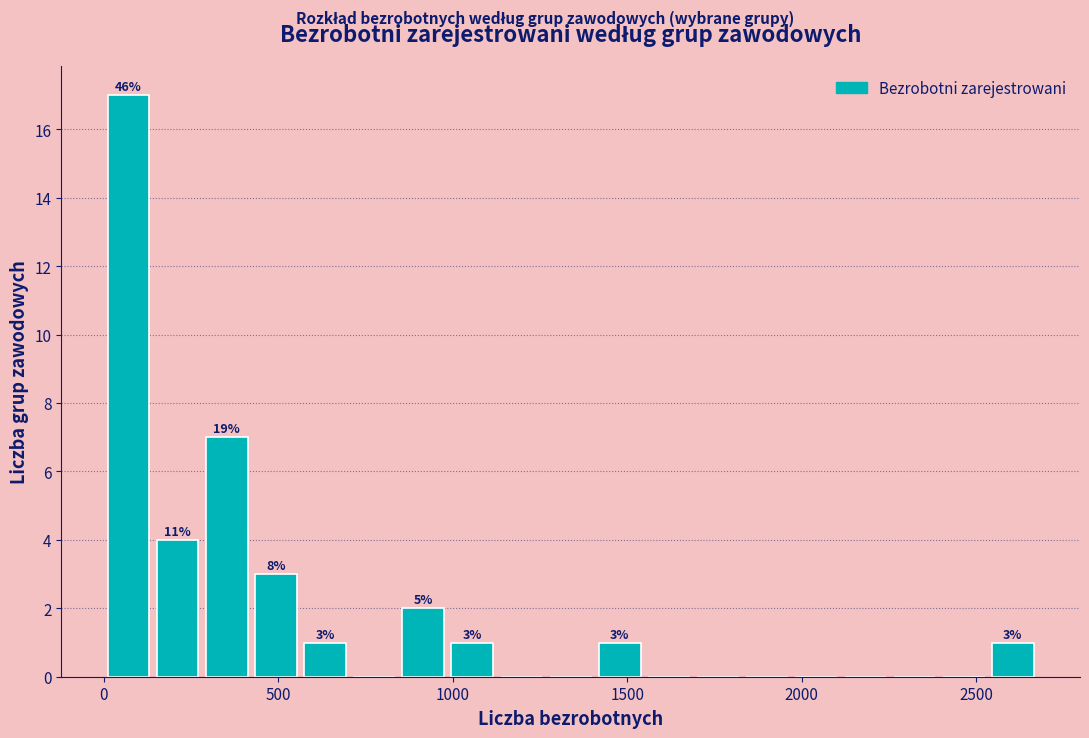

Read against the x-axis, roughly where is the centre of the tallest bar?

50